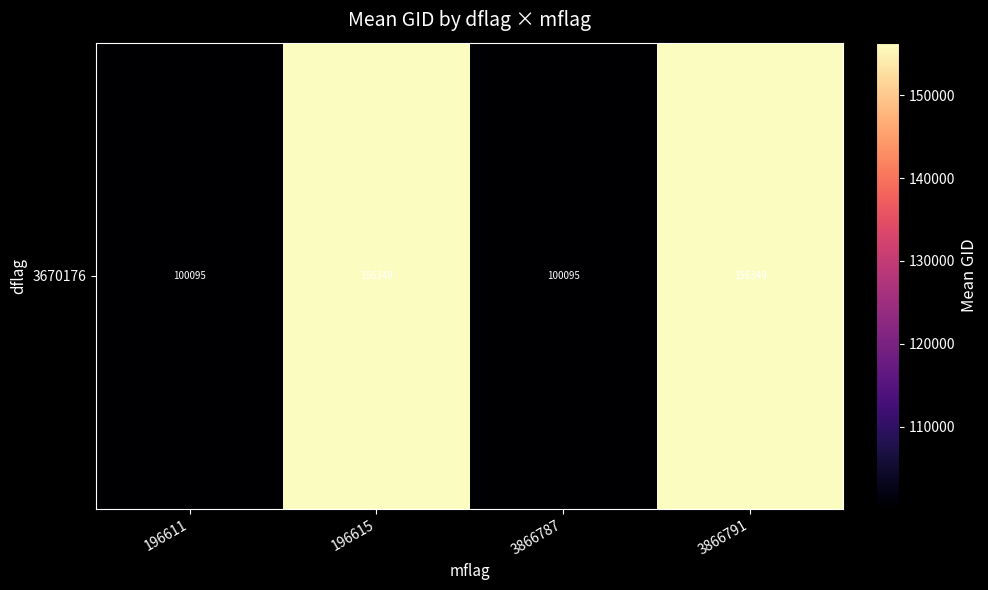

What is the difference between the values at 3866787 and 3866791?

56254.3